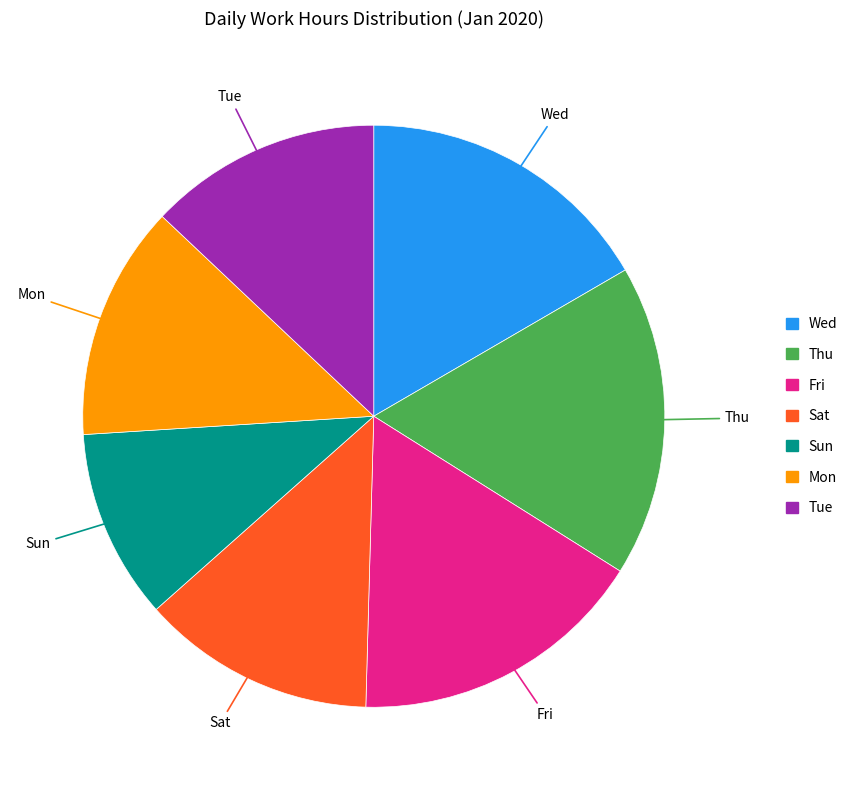

Does any single category account for the majority?

No